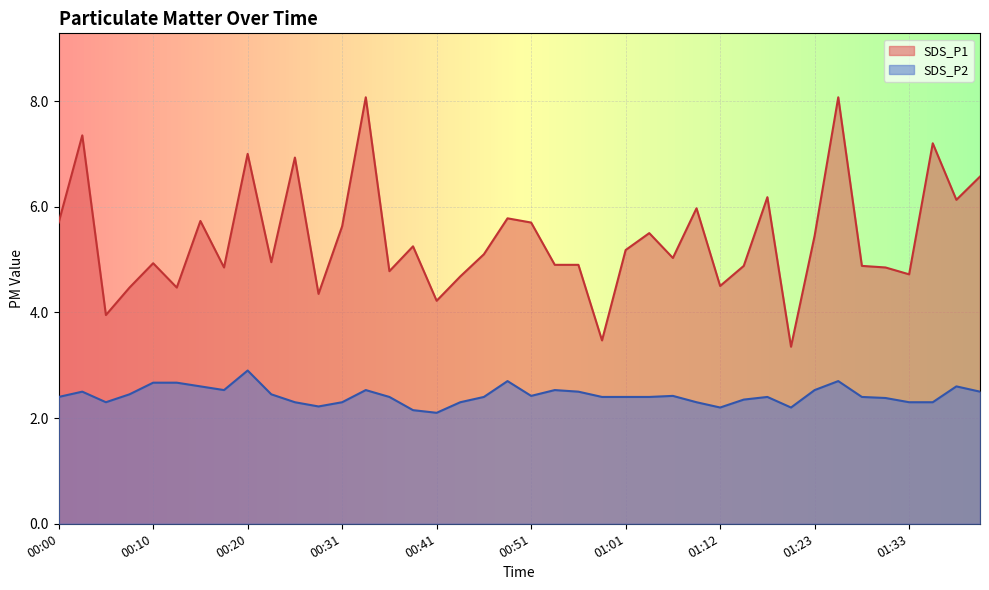

True or false: SDS_P1 has a value of 2.1 at 01:31.

False